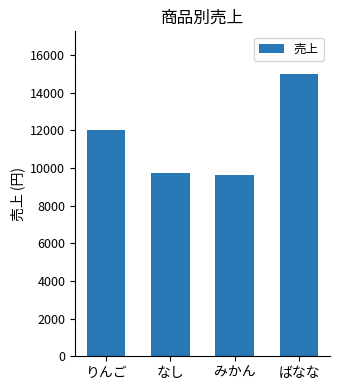

What is the label of the 4th bar from the right?

りんご